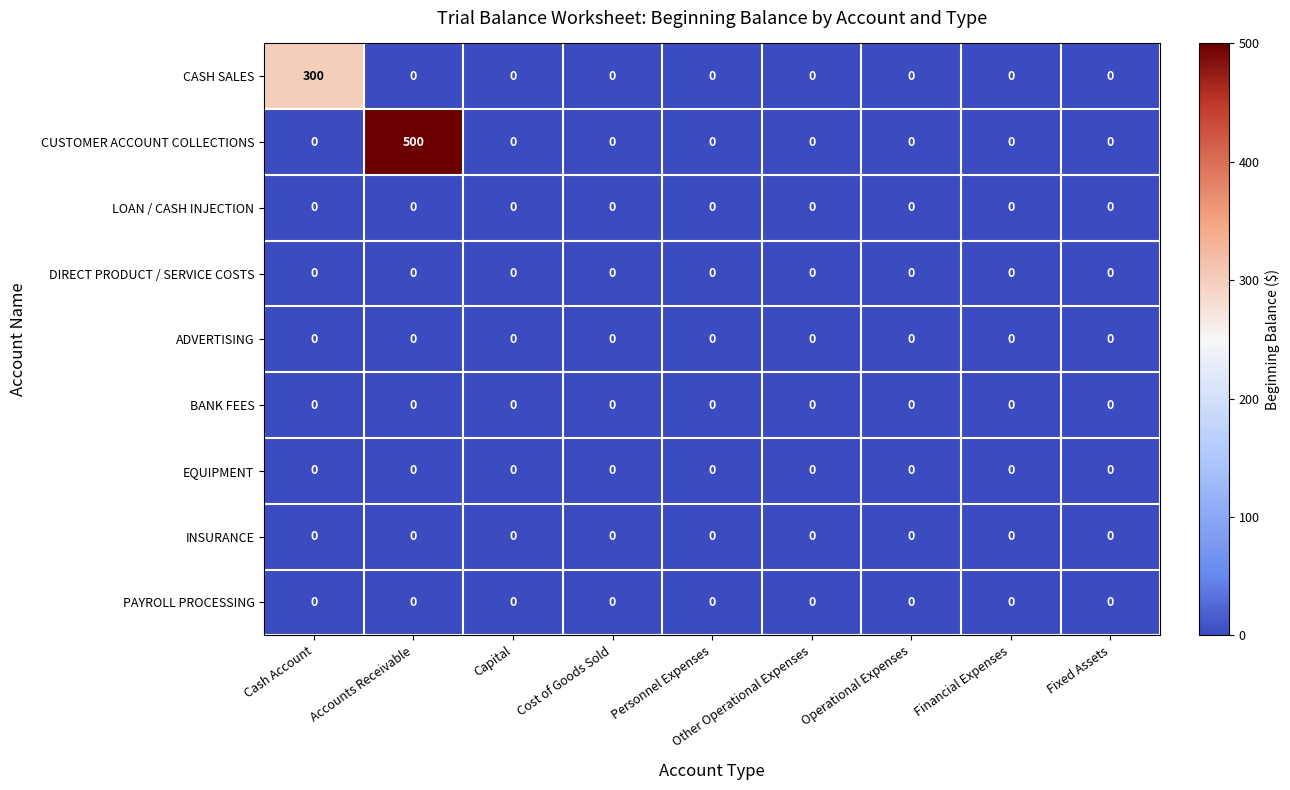

At which category is the sum across all series the highest?

Accounts Receivable